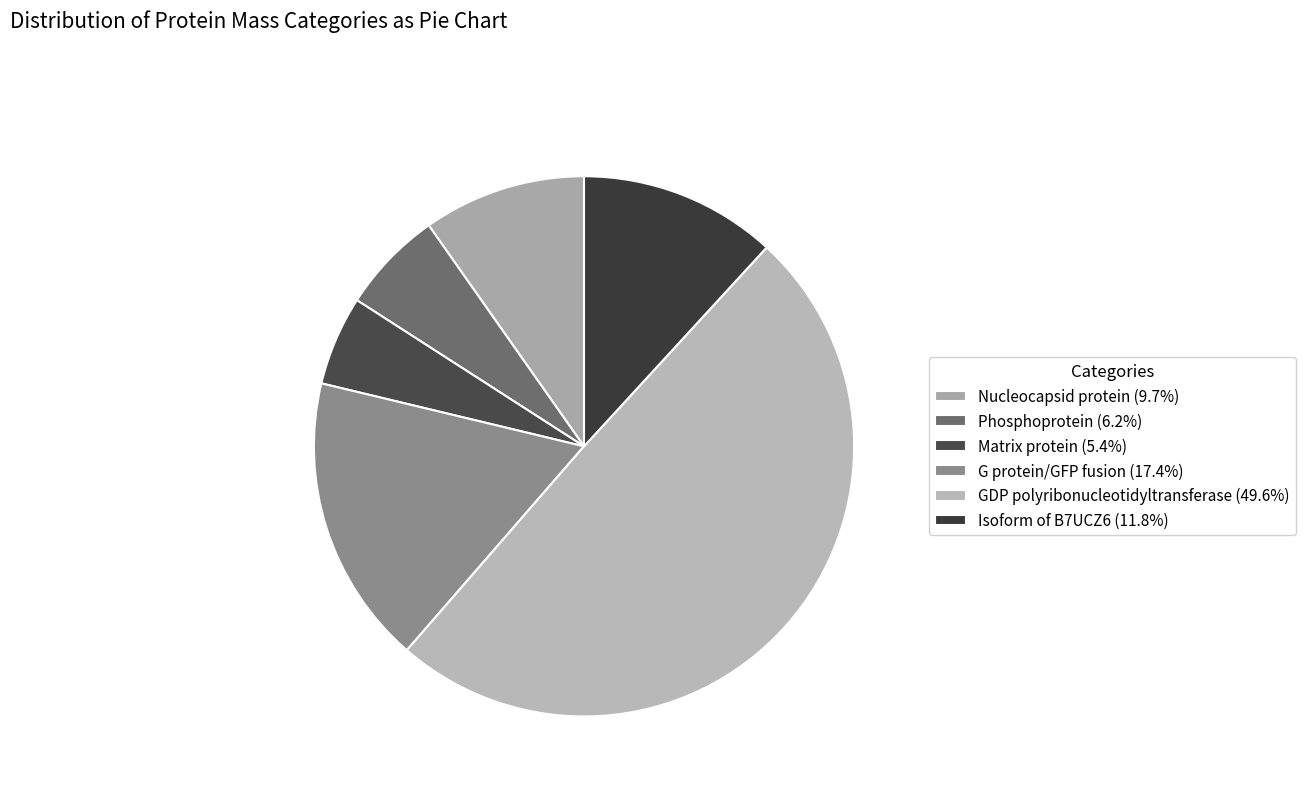

How many slices are in this pie chart?

6